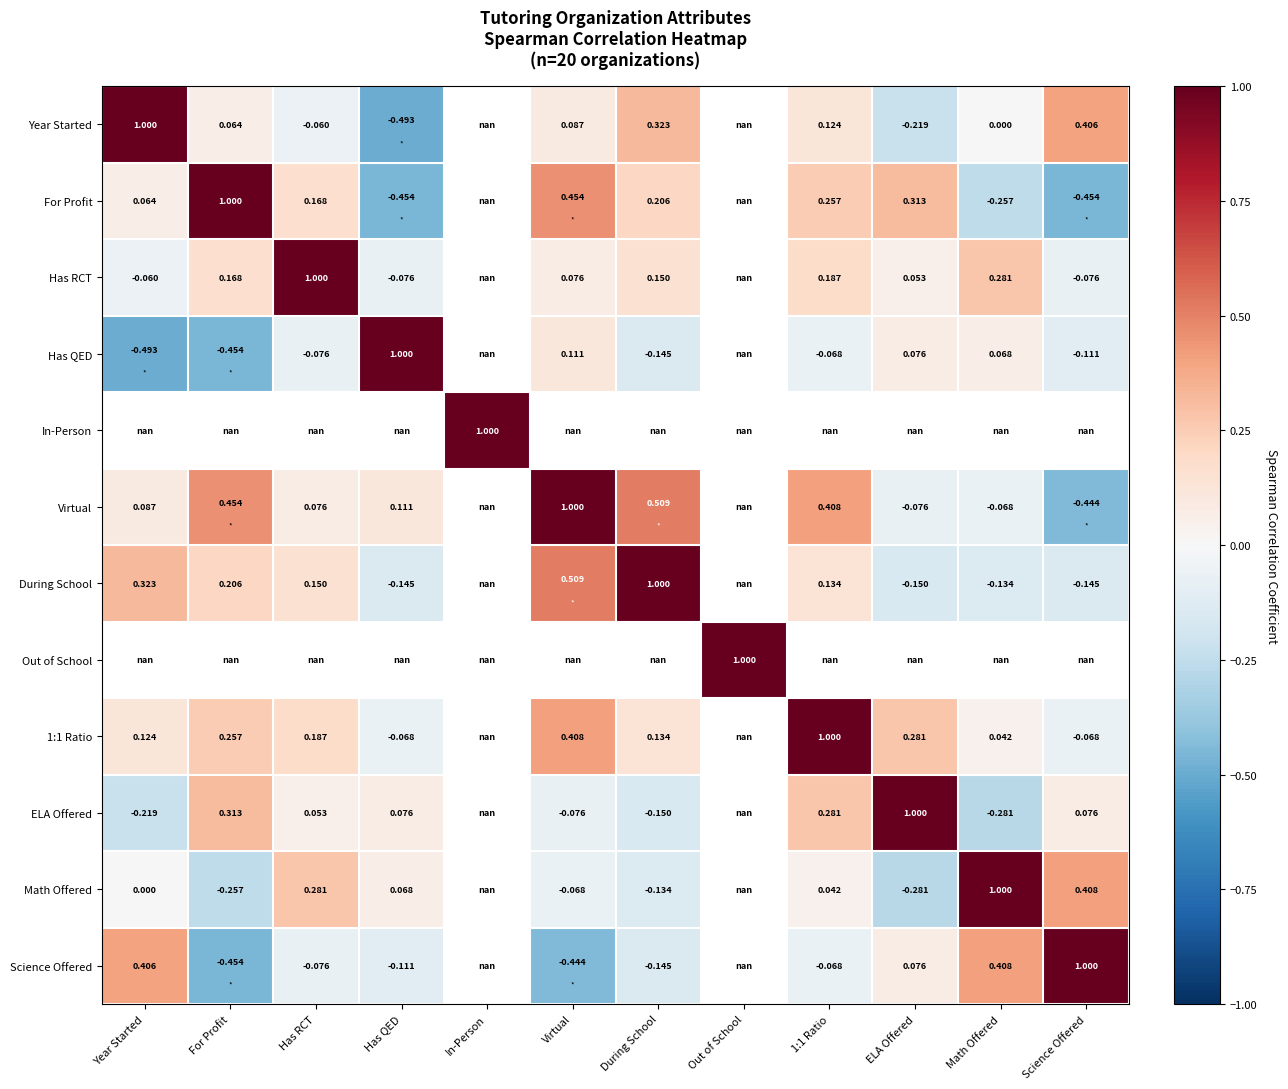

Between Has QED and Virtual, which is larger?

Virtual